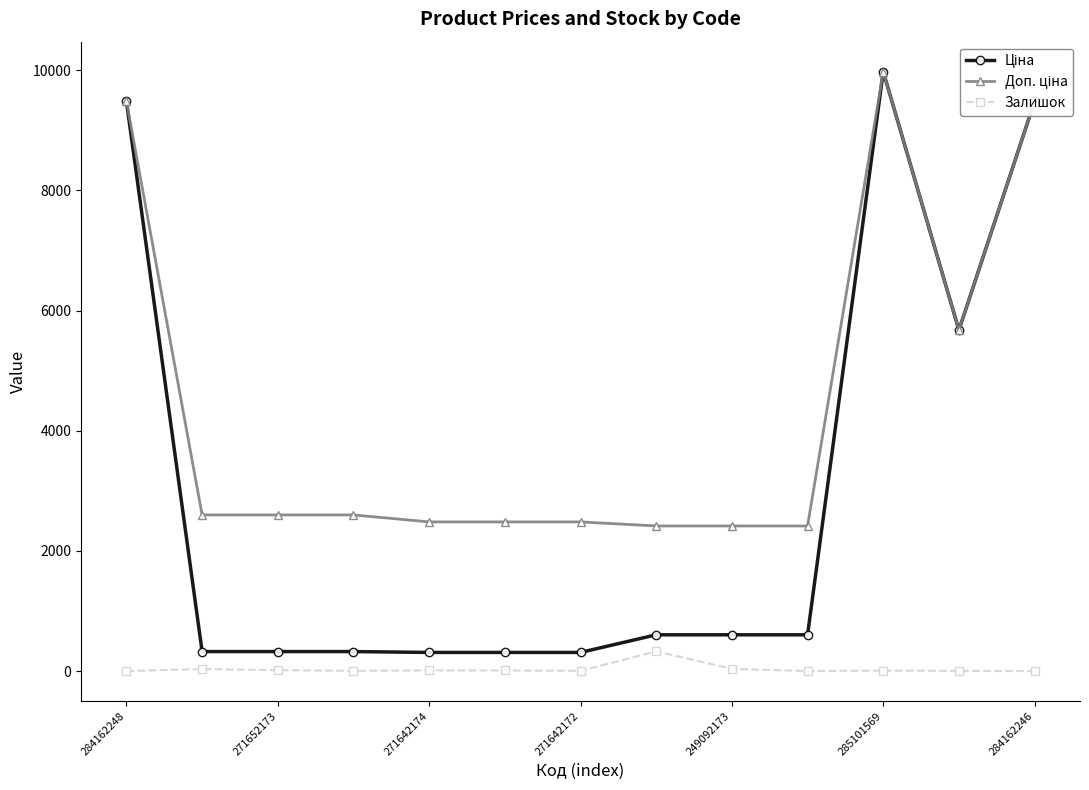

At how many categories does at least one series exceed 2272?

13